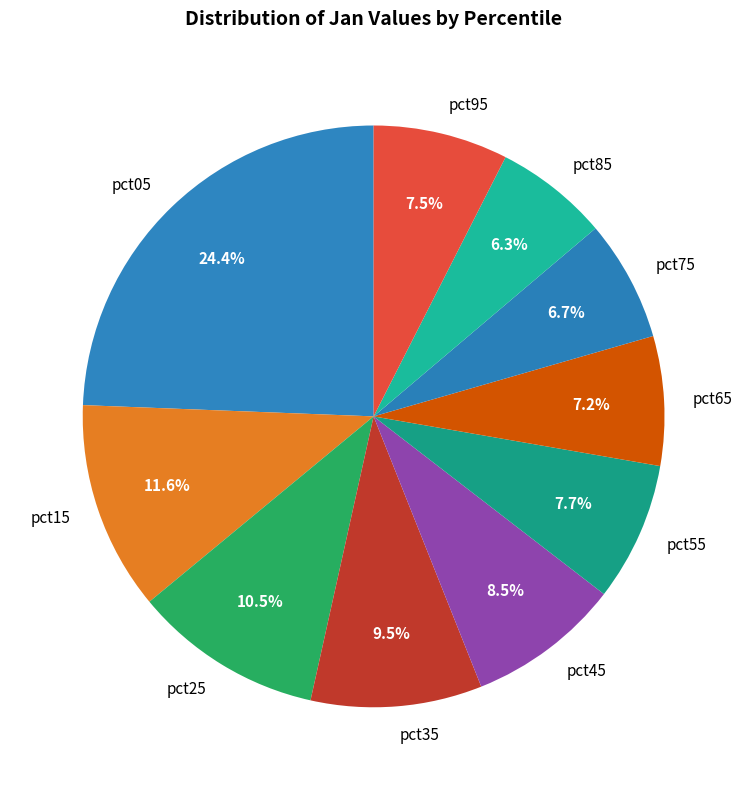

To the nearest percent, what percentage of the pie is pct65?

7%